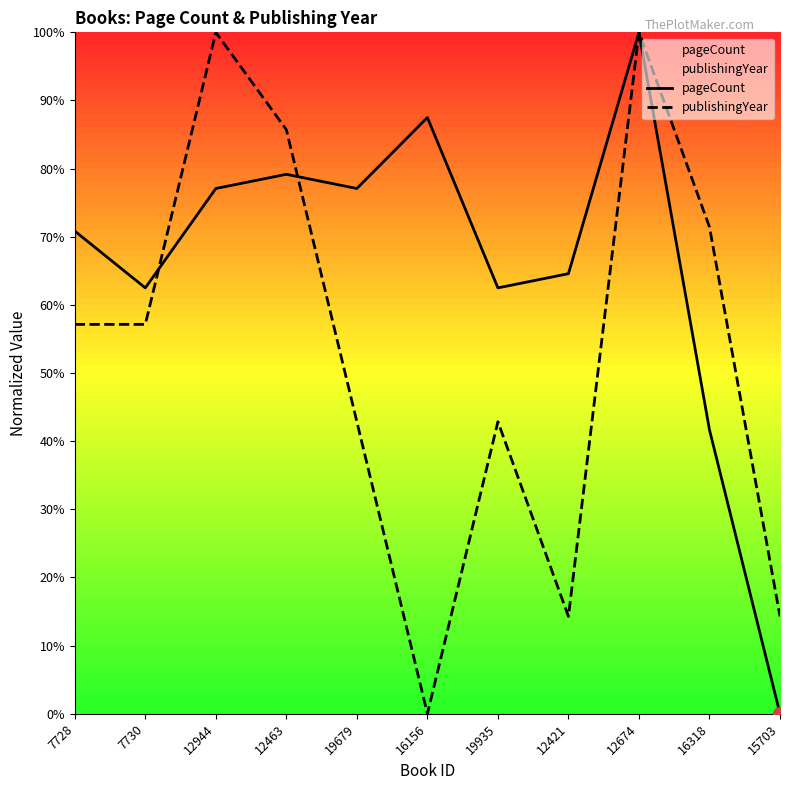

Reading left to right, extract all data points from this chart.

pageCount: 0.7	0.6	0.8	0.8	0.8	0.9	0.6	0.6	1.0	0.4	0.0
publishingYear: 0.6	0.6	1.0	0.9	0.4	0.0	0.4	0.1	1.0	0.7	0.1